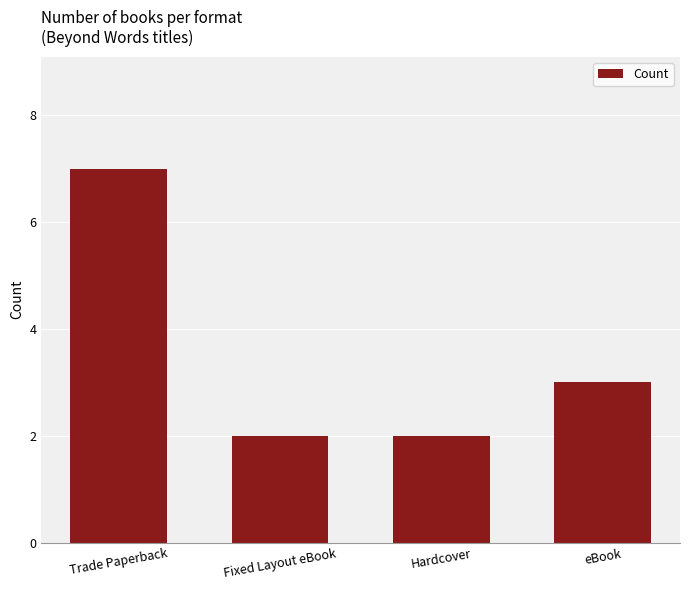

Where is the data nearest to the value 4?

eBook